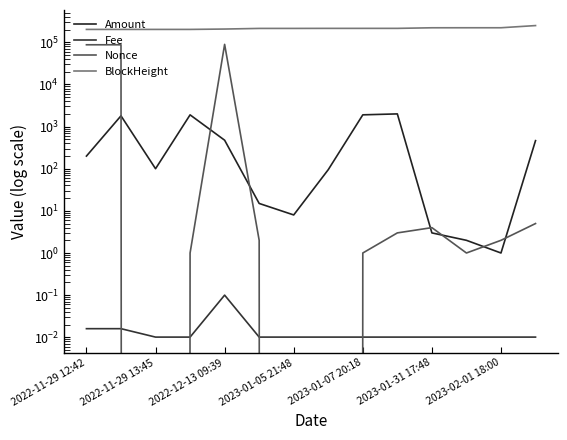

What is the average value of the BlockHeight series?

214208.4